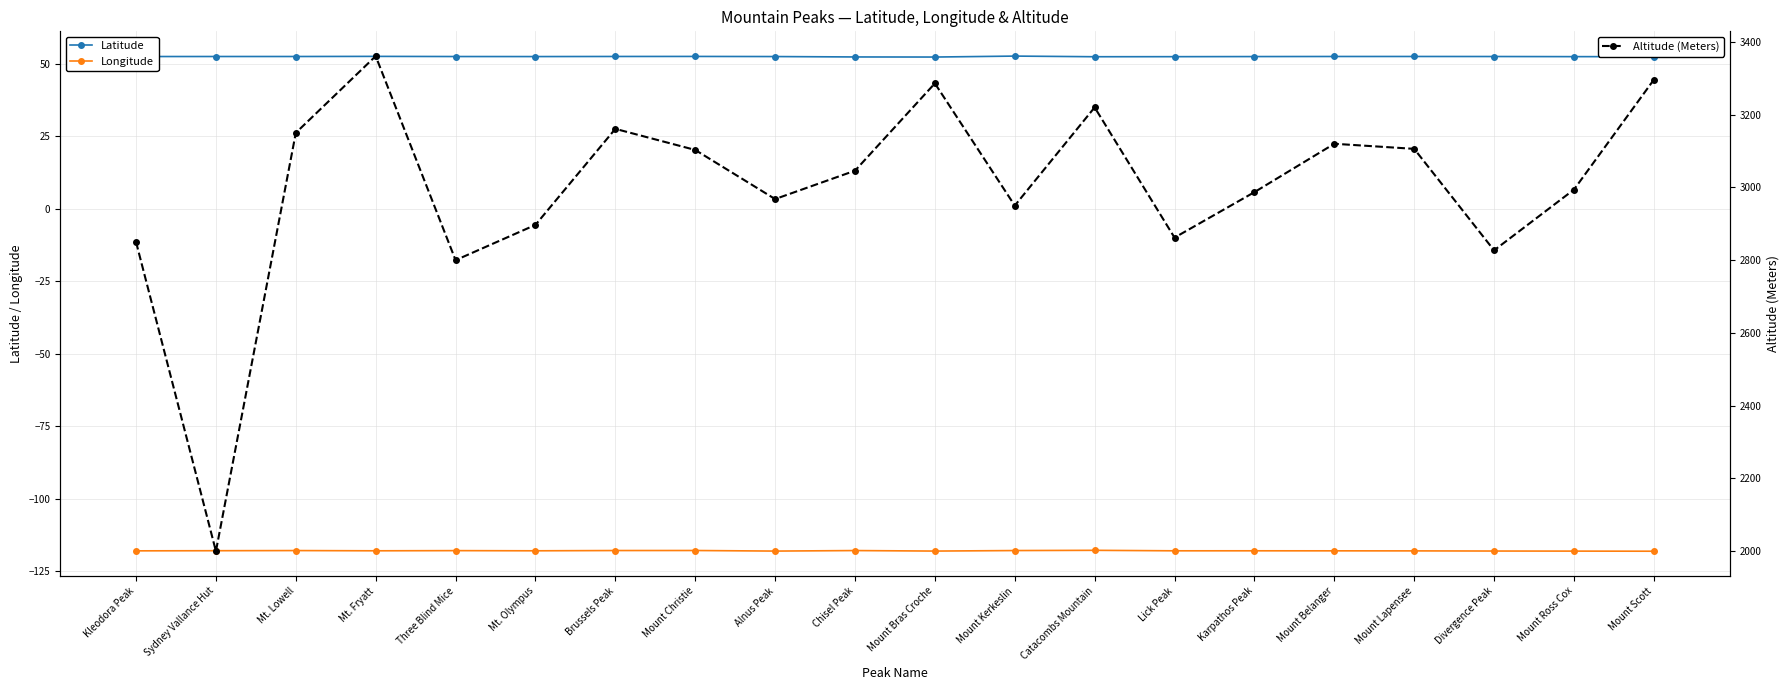

The value of Longitude at Mt. Lowell is -117.8. True or false?

True